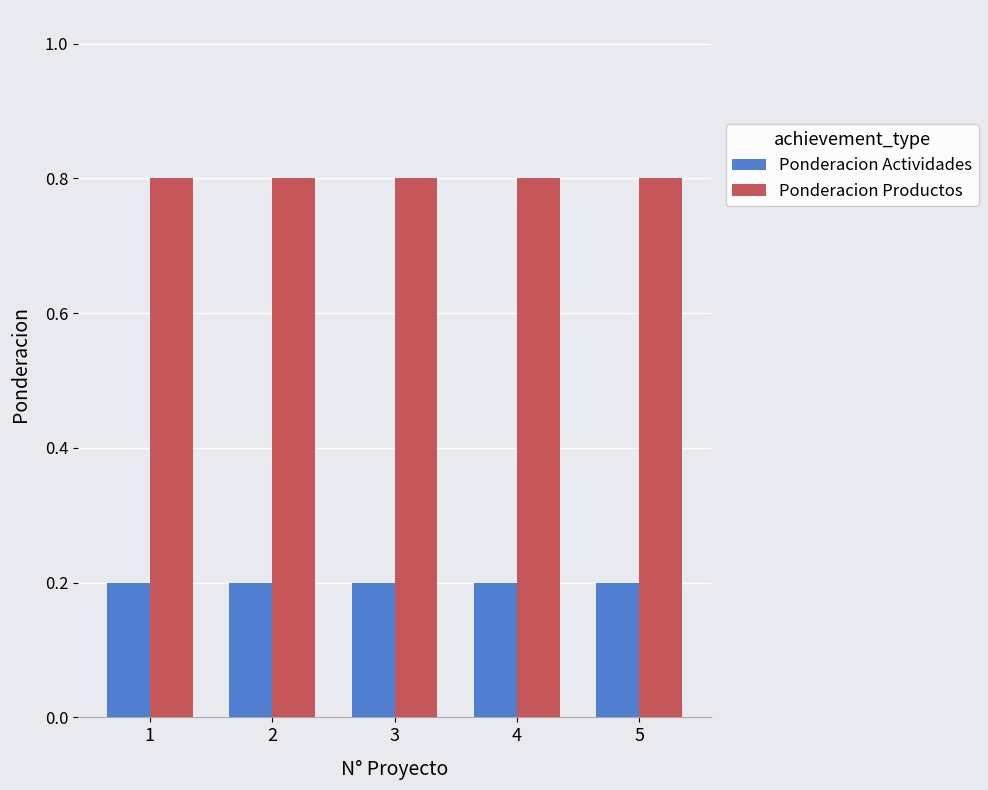

How many bars are there in each group?

2